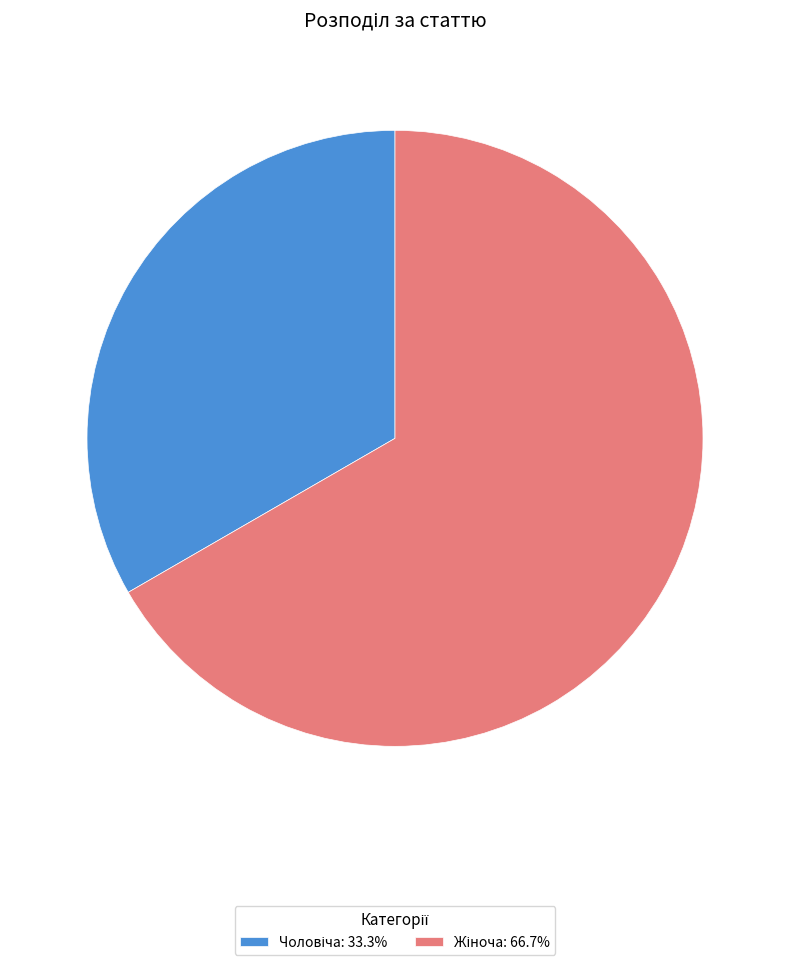

Is there a majority slice in this chart?

Yes